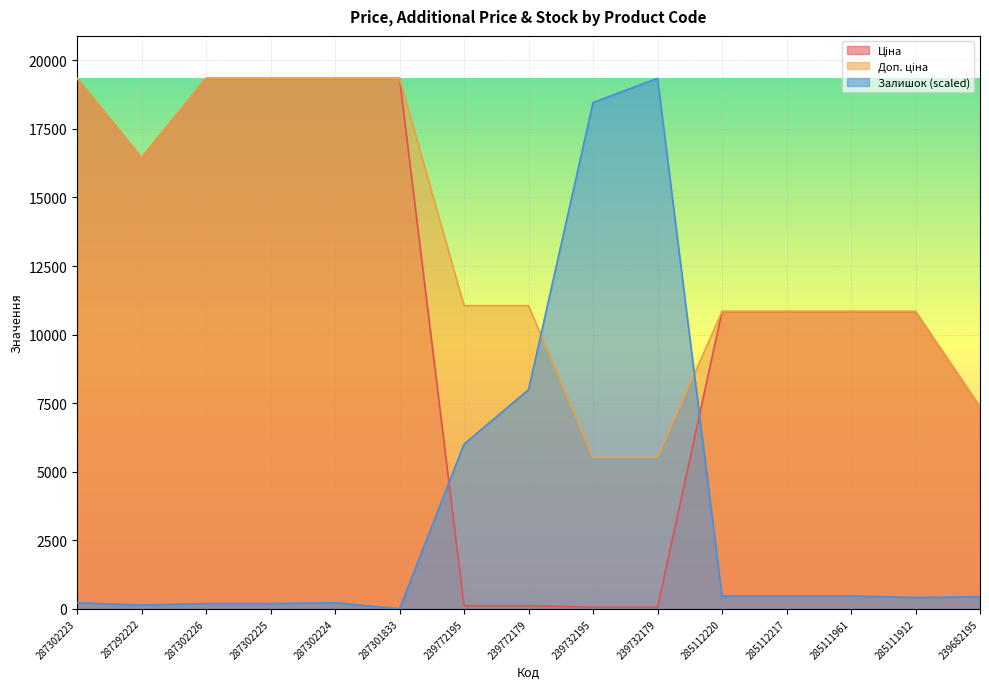

Which category has the lowest value in the Залишок series?

287301833